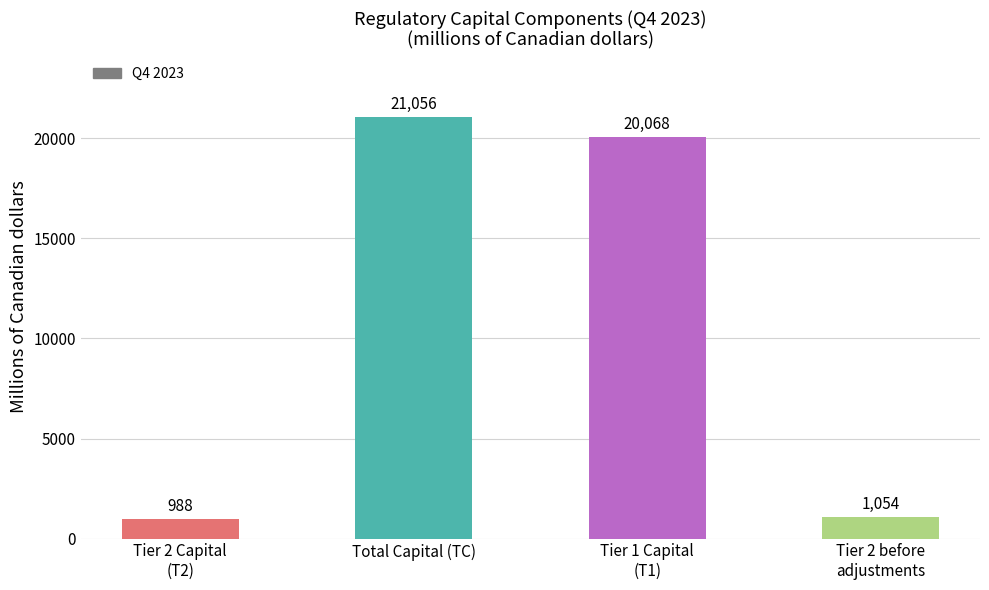

The chart shows a value of 20068 at Tier 1 Capital
(T1). True or false?

True